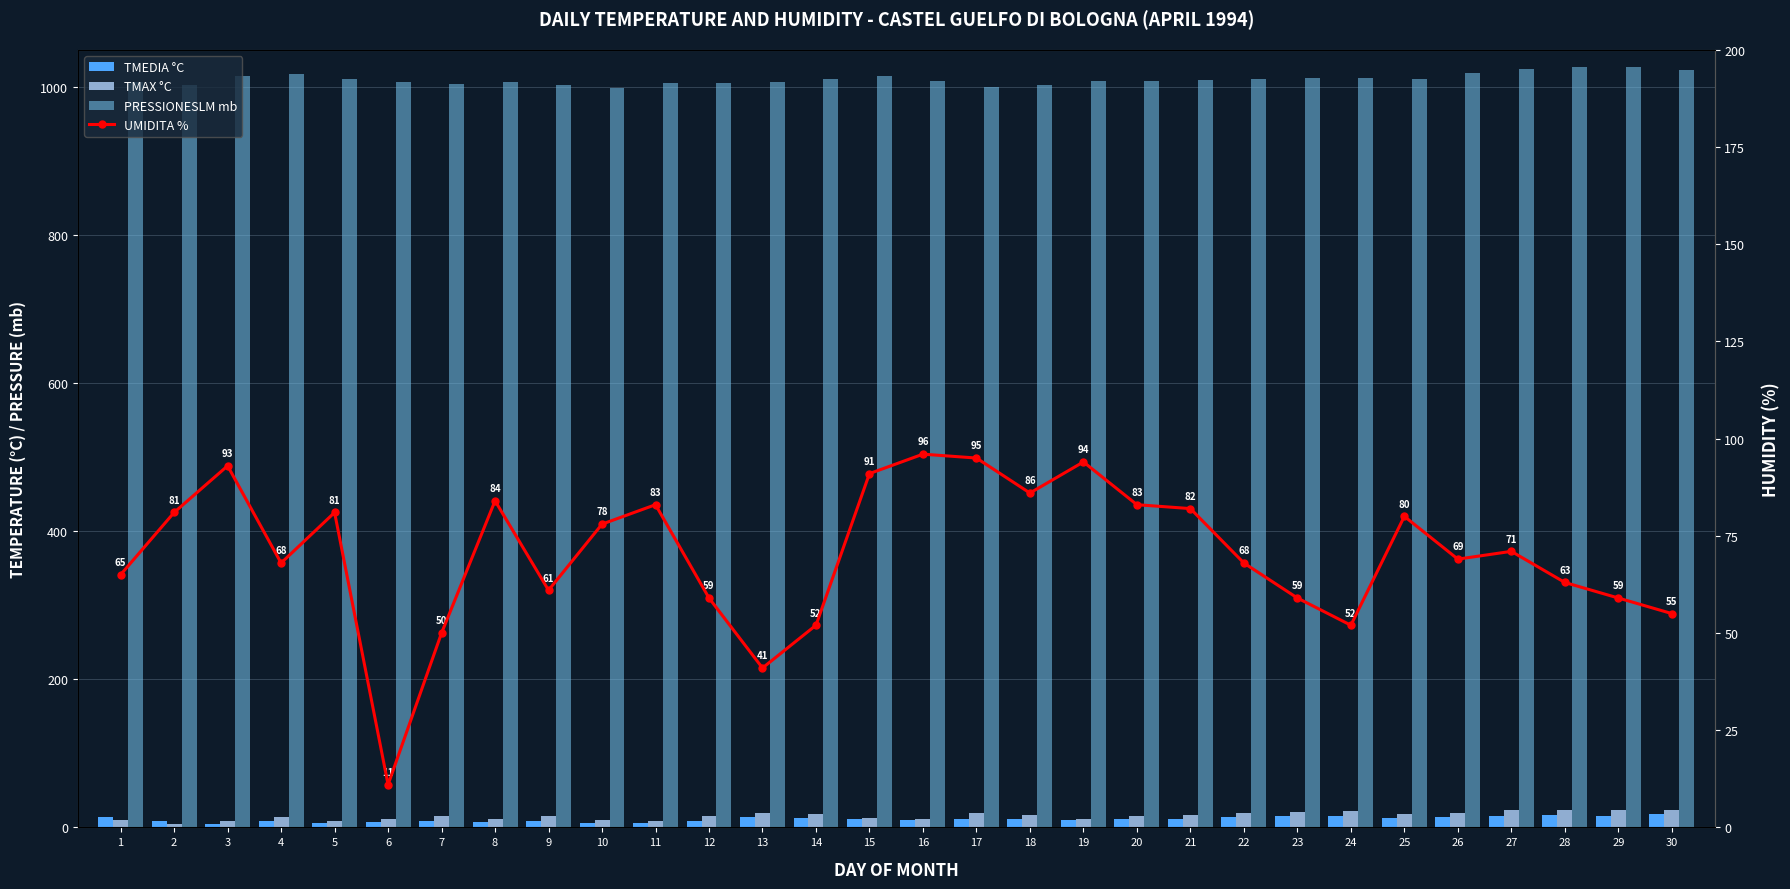

Is it true that TMEDIA °C equals 5 at 22?

False